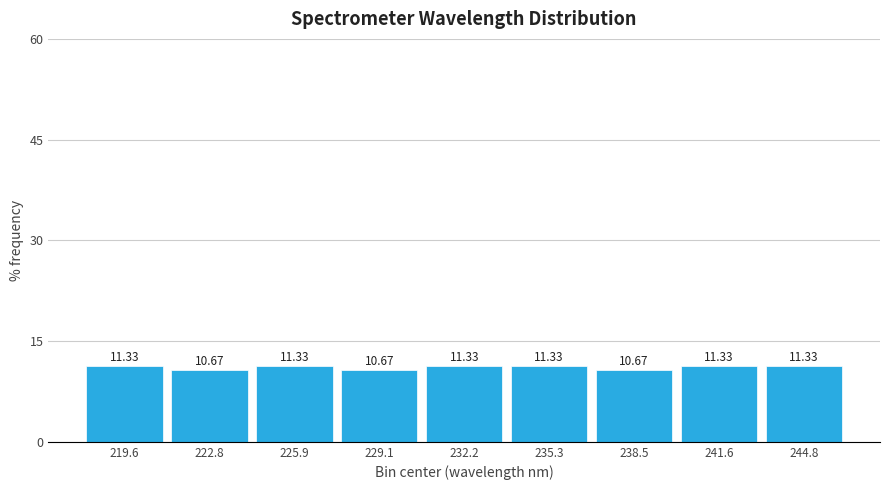

Reading left to right, list every bar in this chart as the range it spans on the x-axis followed by its height. The bar edges are not printed on the chart, so give them approximately, as read against the axis.

218.0 to 221.0: 11.33
221.0 to 224.5: 10.67
224.5 to 227.5: 11.33
227.5 to 230.5: 10.67
230.5 to 234.0: 11.33
234.0 to 237.0: 11.33
237.0 to 240.0: 10.67
240.0 to 243.0: 11.33
243.0 to 246.5: 11.33